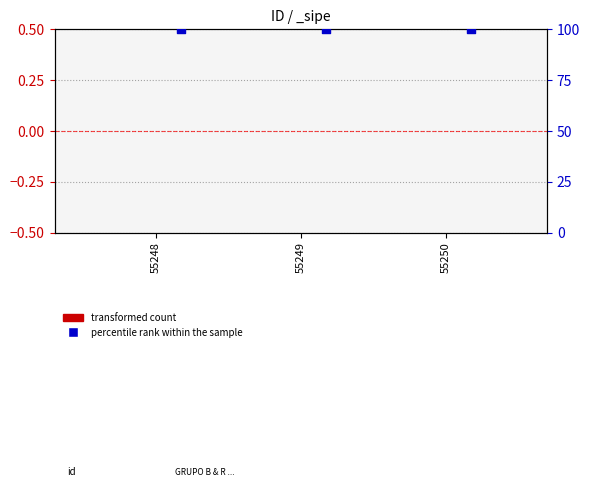

What is the total value across all series at 55248?

100